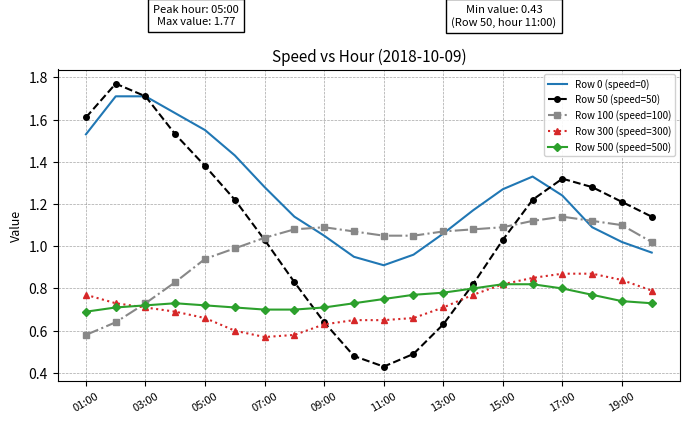

Which series has the largest range (max minus min)?

Row 50 (speed=50)